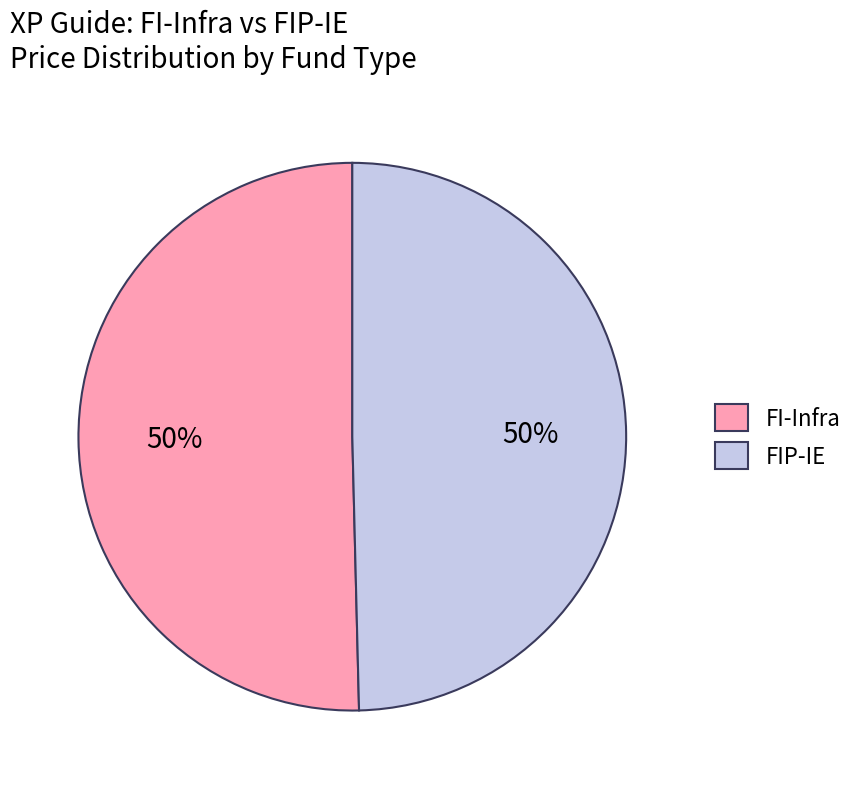

To the nearest percent, what portion does FI-Infra represent?

50%